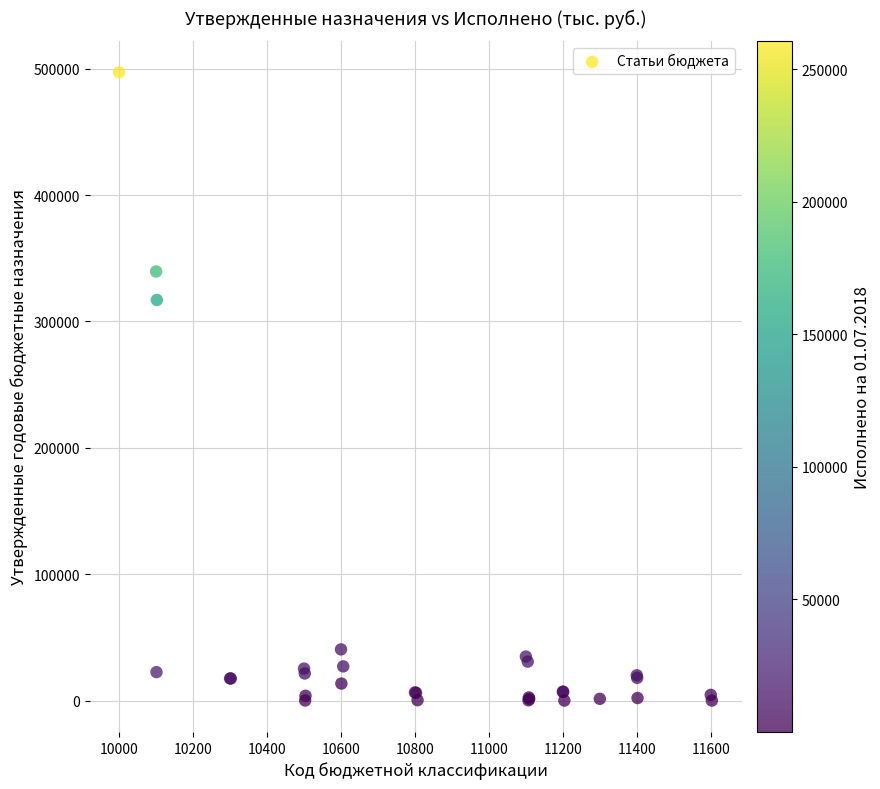

What Y value in the scatter plot is closest to 248585?

317054.6